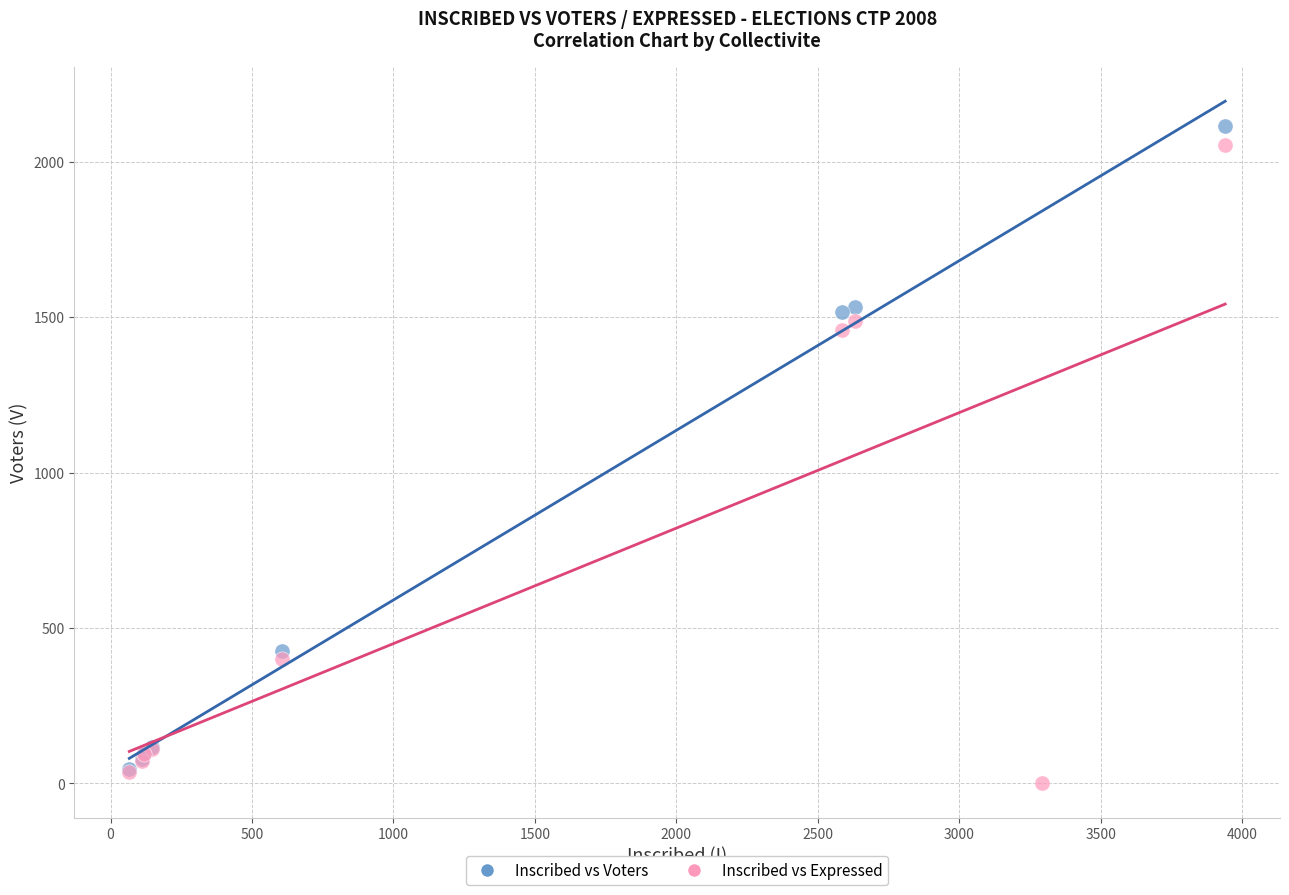

What are all the series names shown in the legend?

Inscribed vs Voters, Inscribed vs Expressed